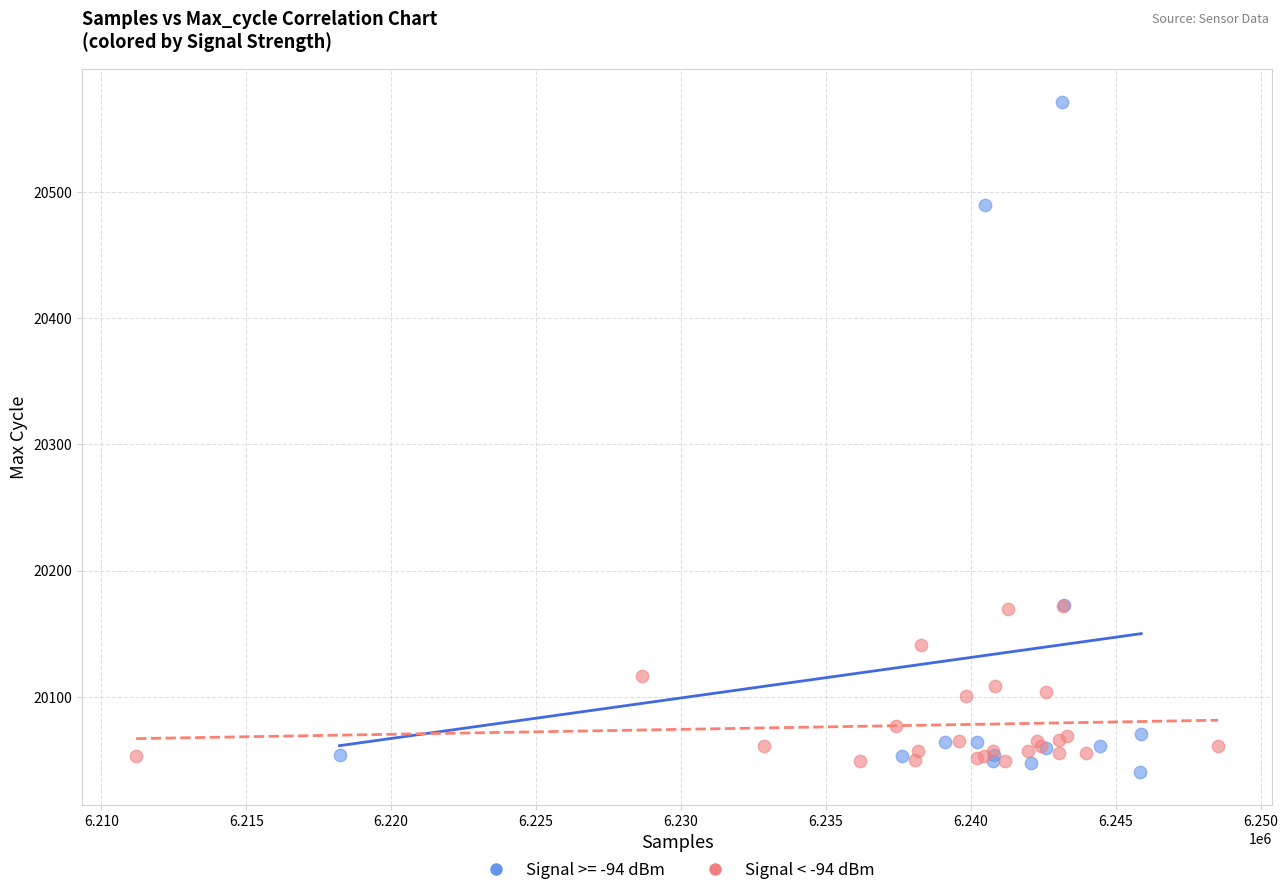

Which series has the widest spread of Y values?

Signal >= -94 dBm